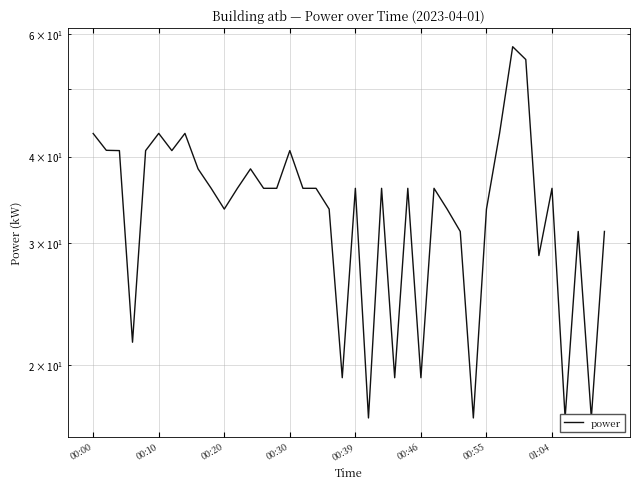

Where is the data nearest to the value 37?

9